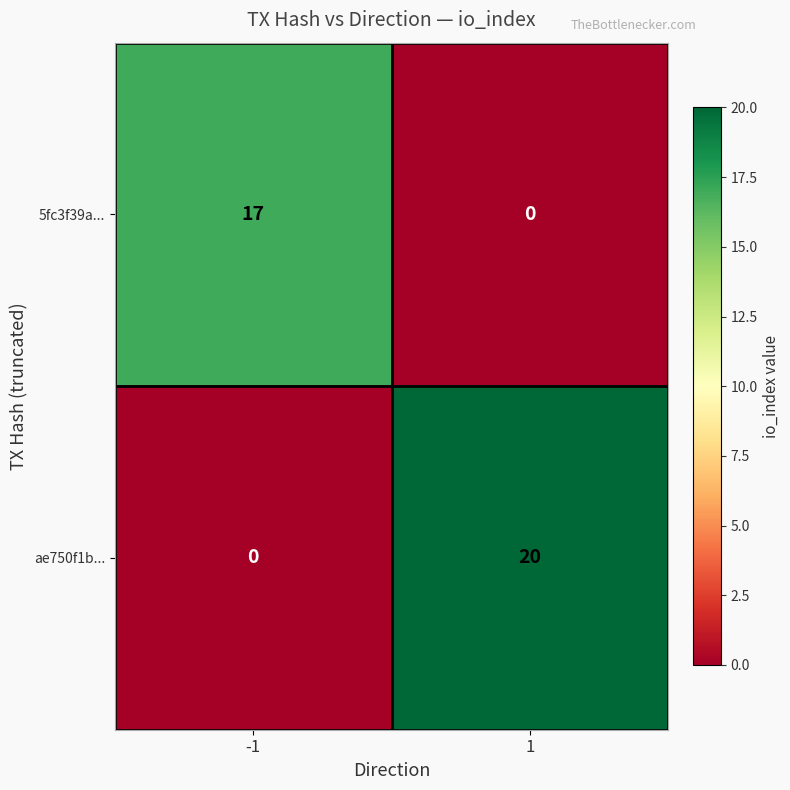

What is the sum of all ae750f1b... values?

20